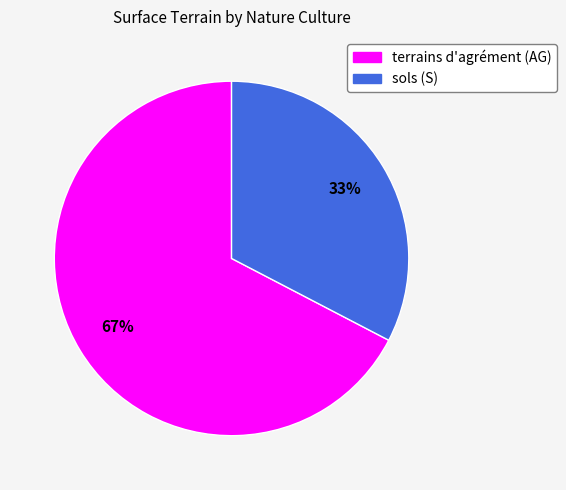

To the nearest percent, what is the average slice percentage?

50%